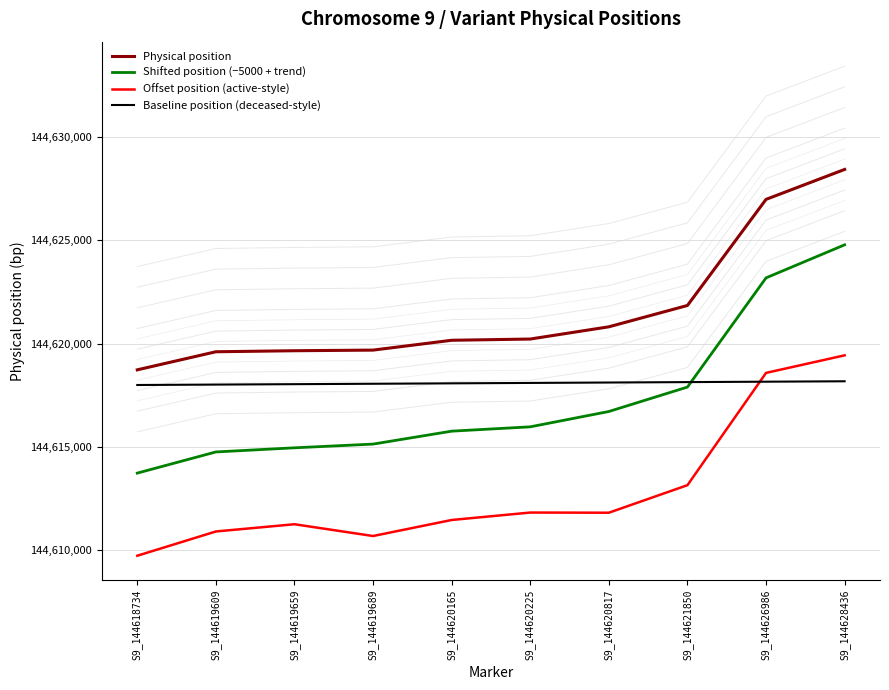

Does the chart display data point markers on the line(s)?

No